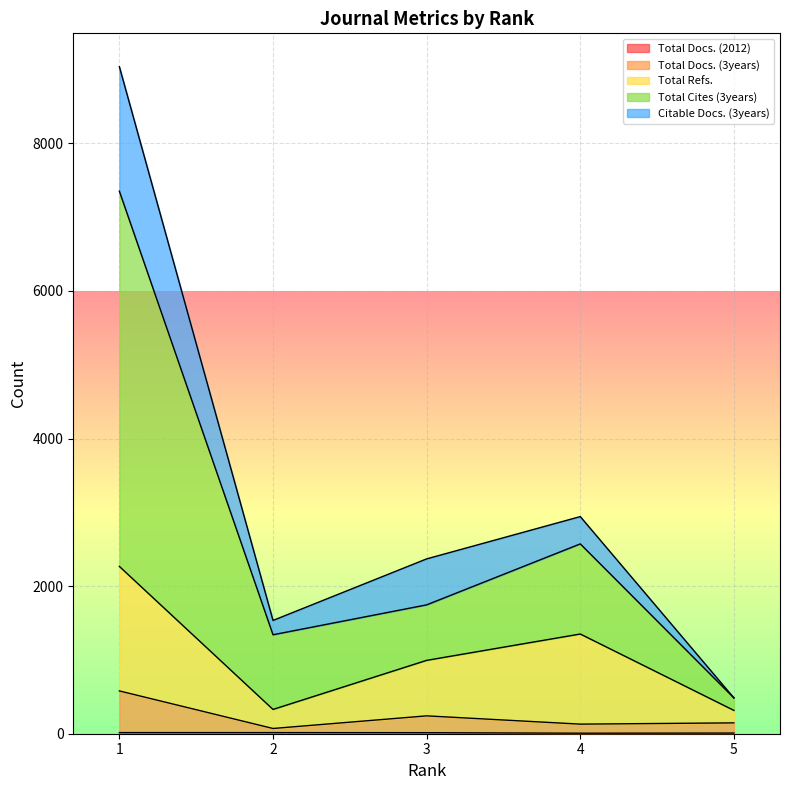

Between 1 and 3, which is larger?

1